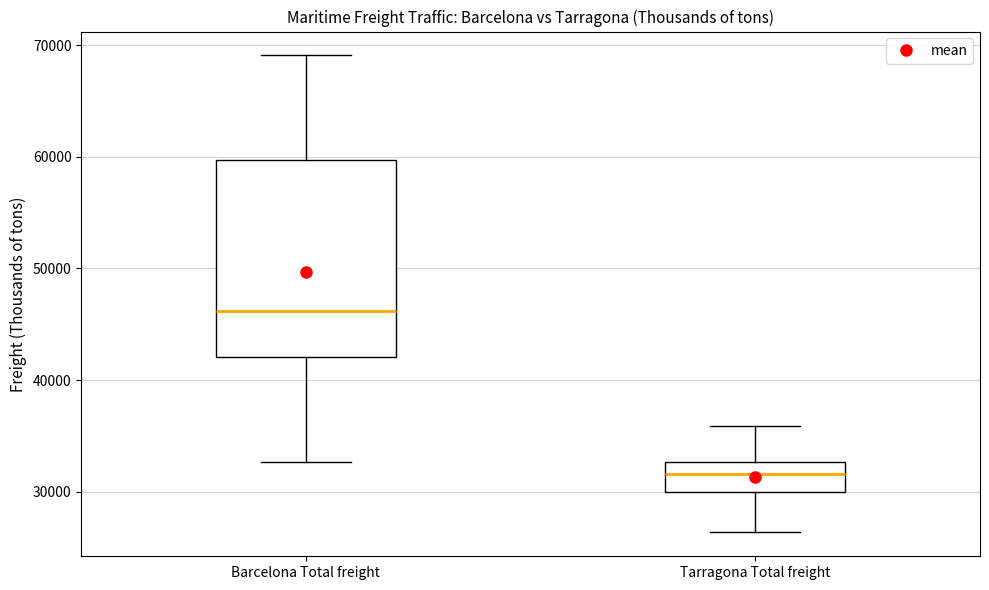

Which box's median line is the highest?

Barcelona Total freight